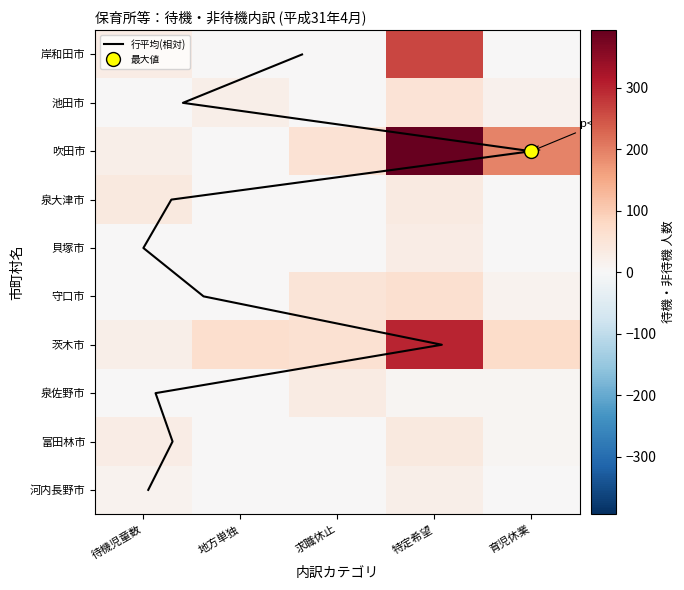

Count the number of categories in the chart.

5